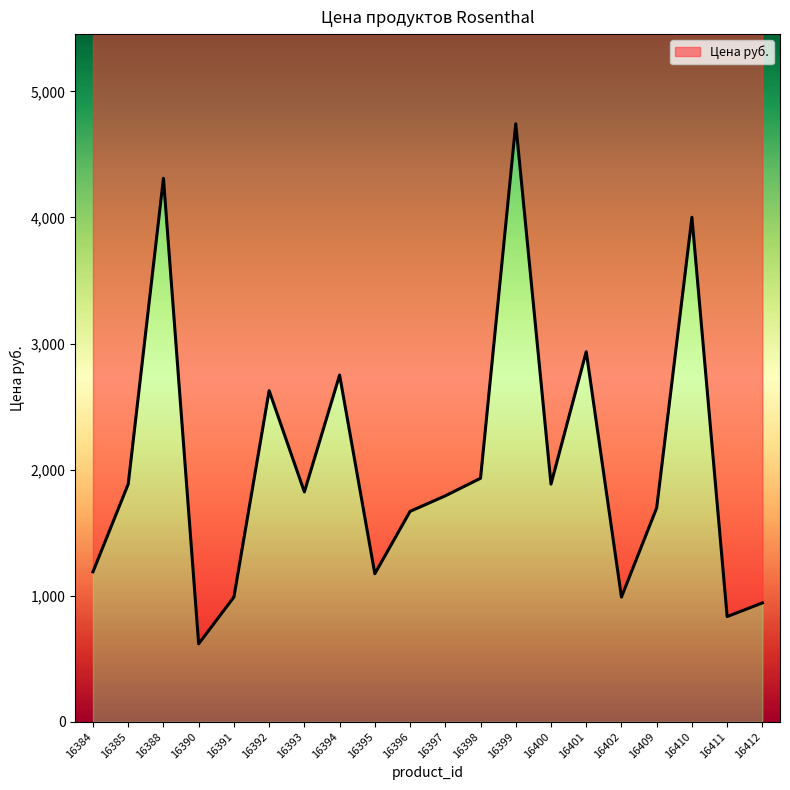

List the labels in order of value, largest first.

16399, 16388, 16410, 16401, 16394, 16392, 16398, 16385, 16400, 16393, 16397, 16409, 16396, 16384, 16395, 16391, 16402, 16412, 16411, 16390